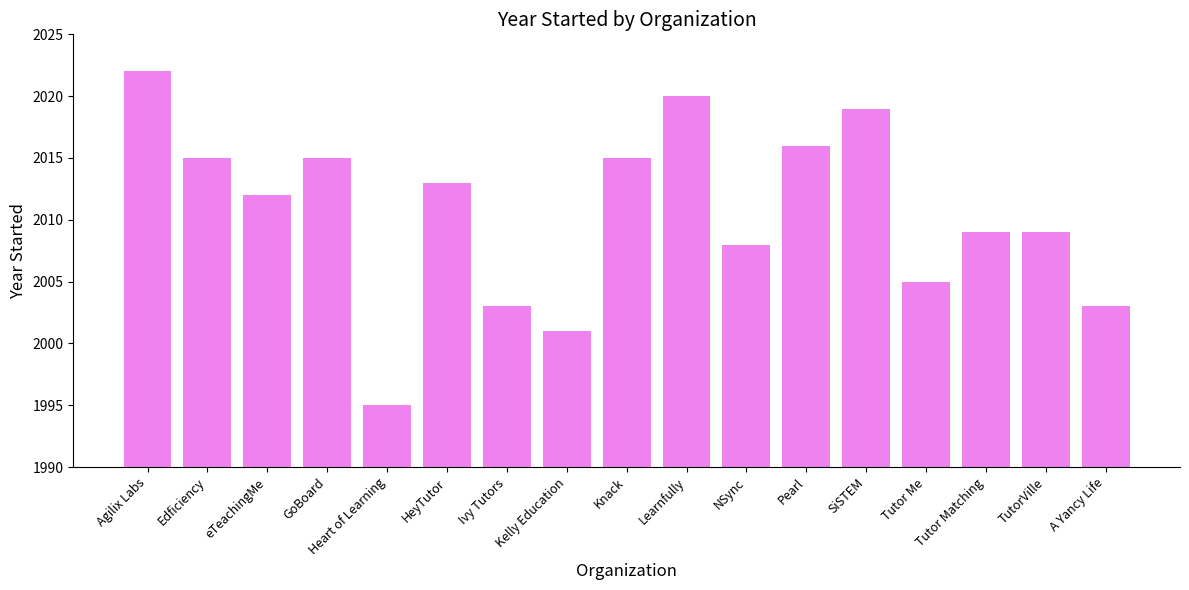

Where is the data nearest to the value 2008?

NSync